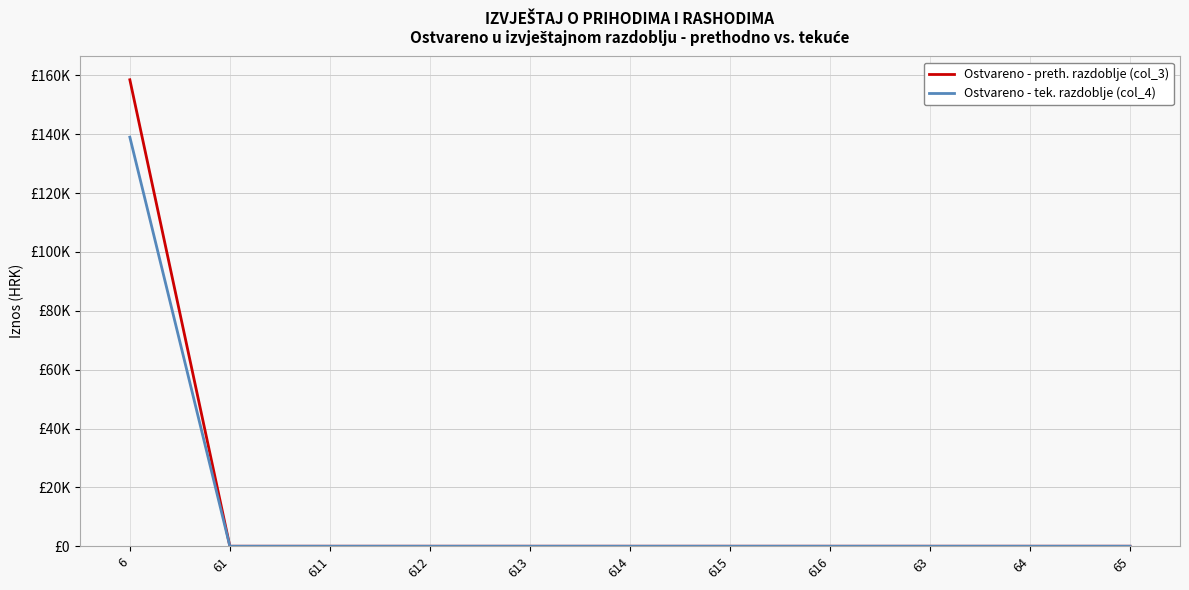

Does the chart have visible grid lines?

Yes